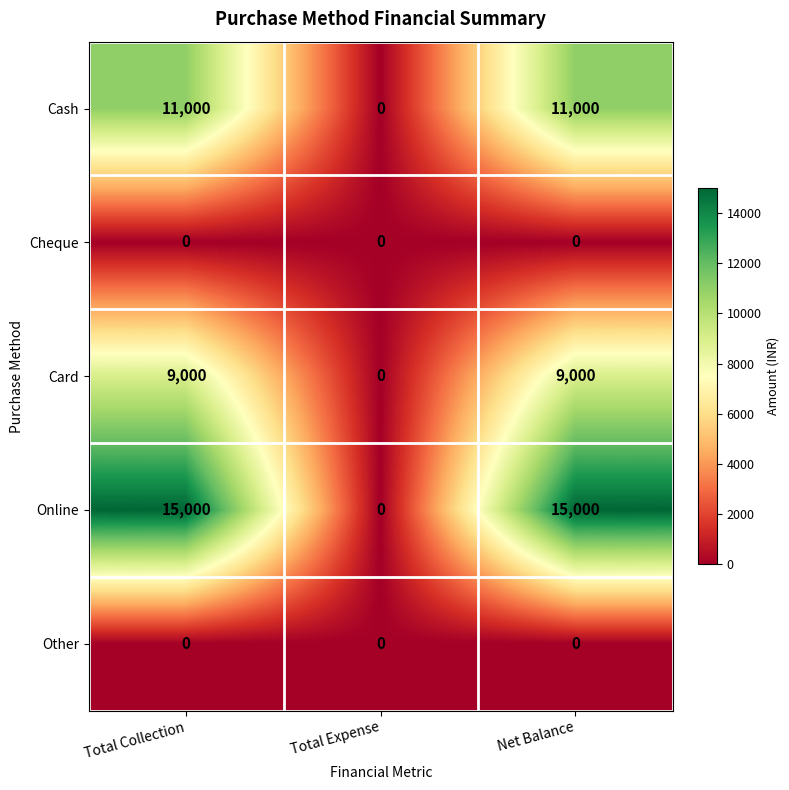

Reading left to right, transcribe all the data shown in this chart.

Cash: 11000	0	11000
Cheque: 0	0	0
Card: 9000	0	9000
Online: 15000	0	15000
Other: 0	0	0